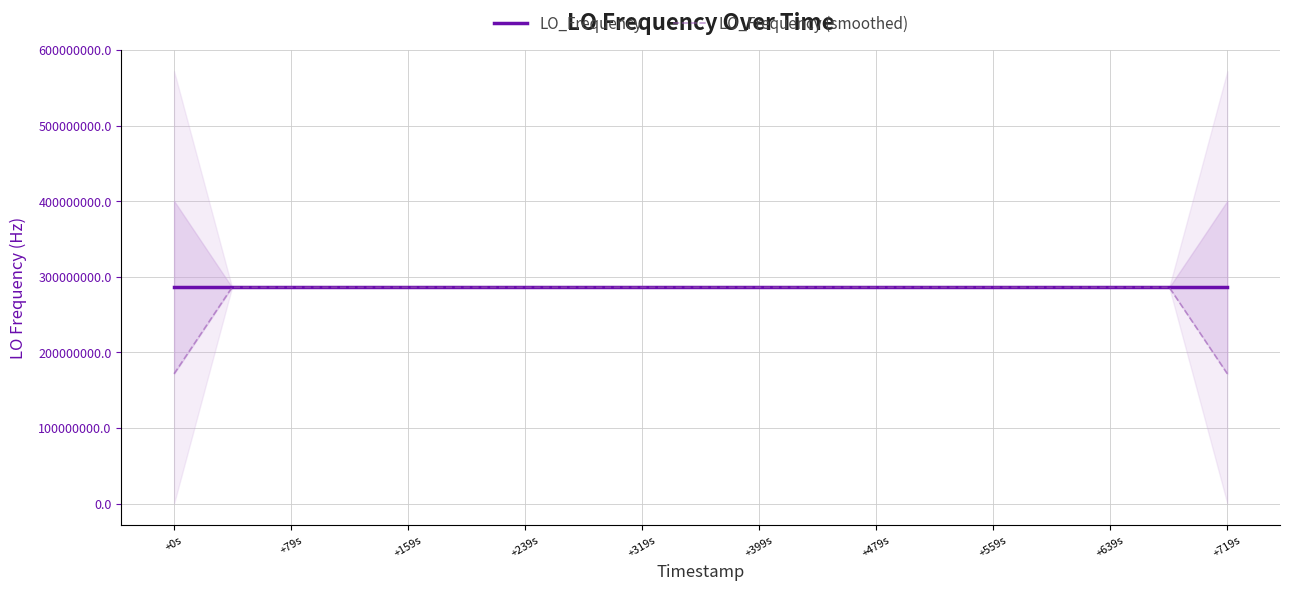

What is the highest value of the LO_Frequency (smoothed) series?

286047003.1